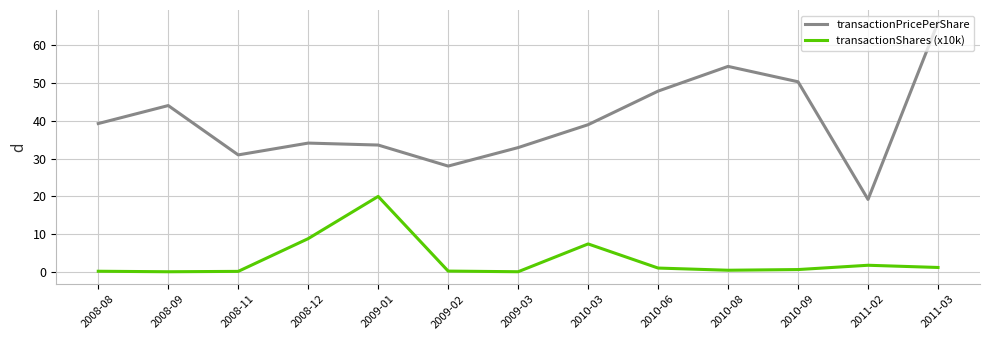

True or false: transactionPricePerShare has a value of 102.9 at 2011-03.

False